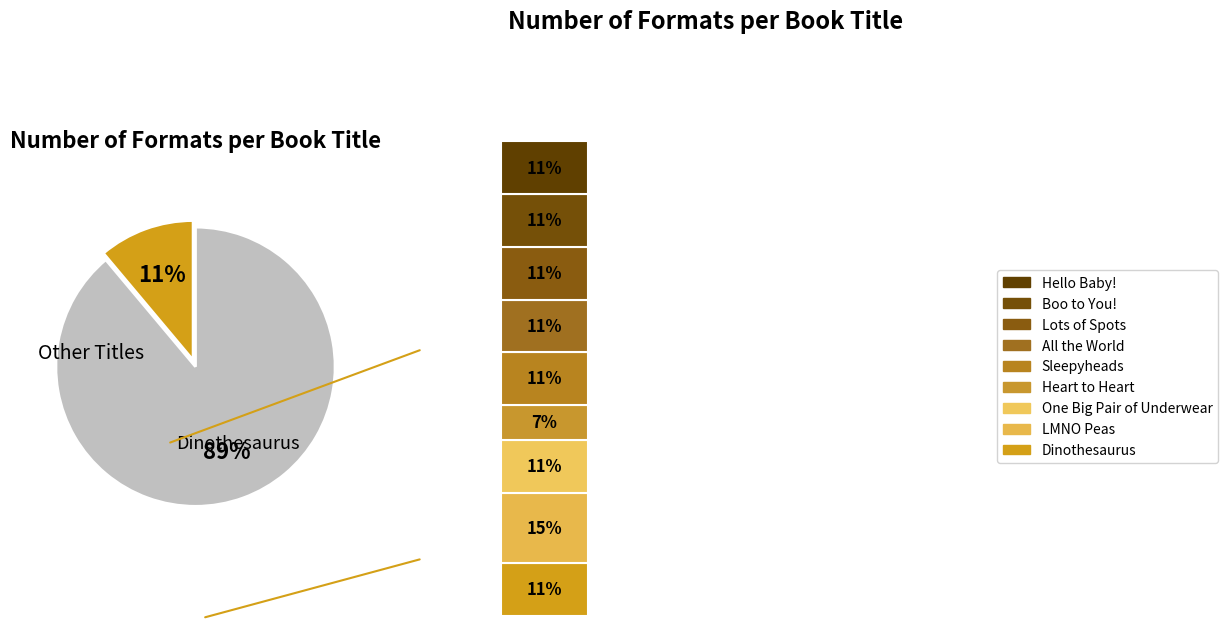

Which slice is the largest?

LMNO Peas